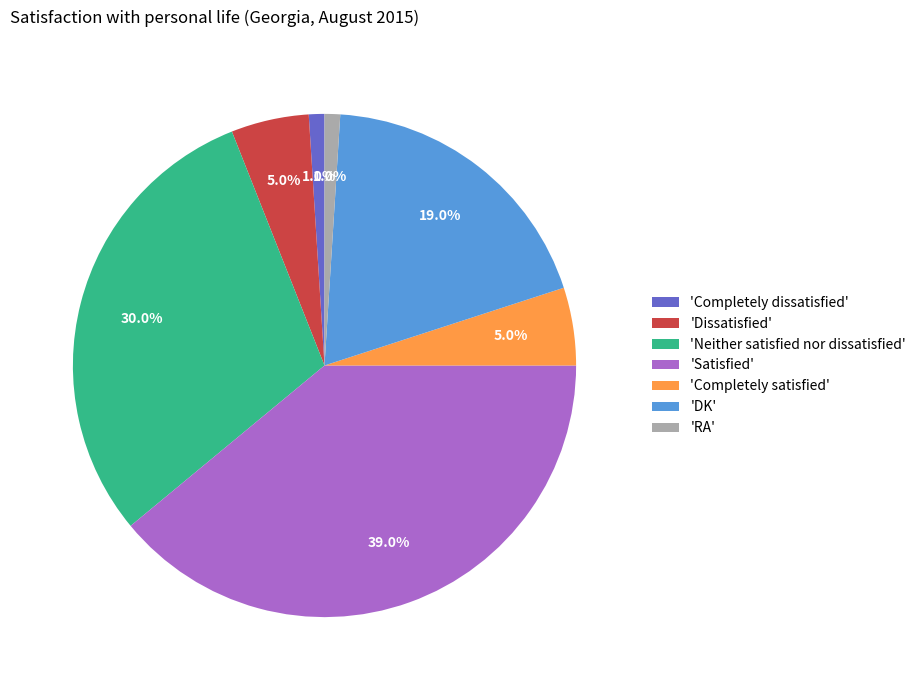

What is the largest slice in the pie chart?

'Satisfied'